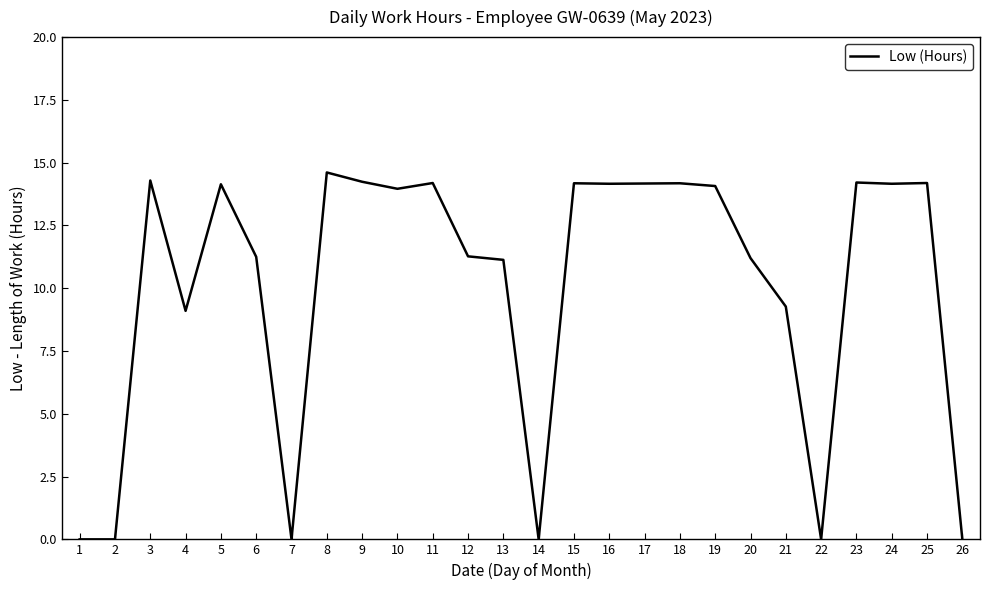

What is the sum of all values?

262.0